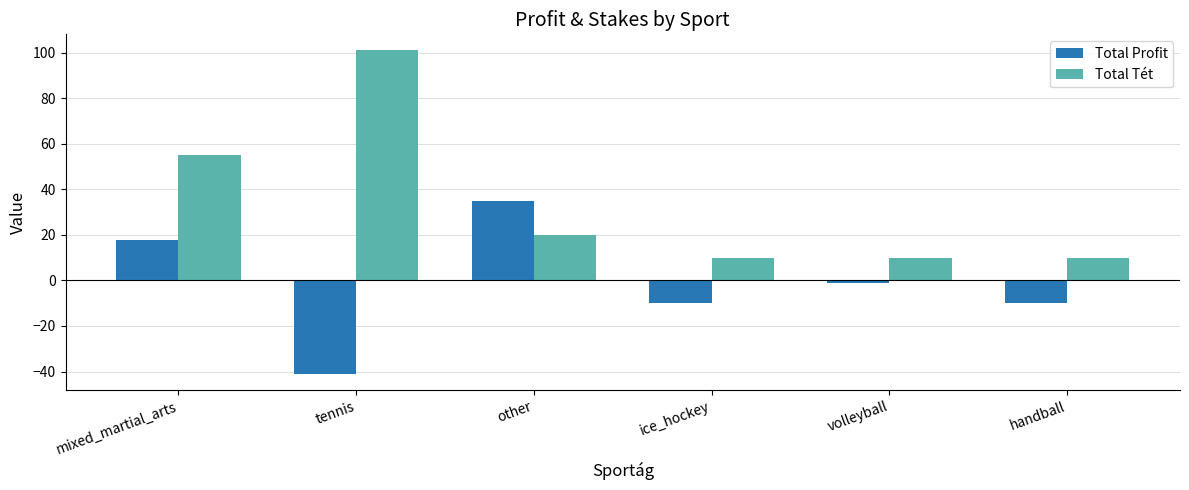

What is the difference between the highest and lowest values at handball?

20.0